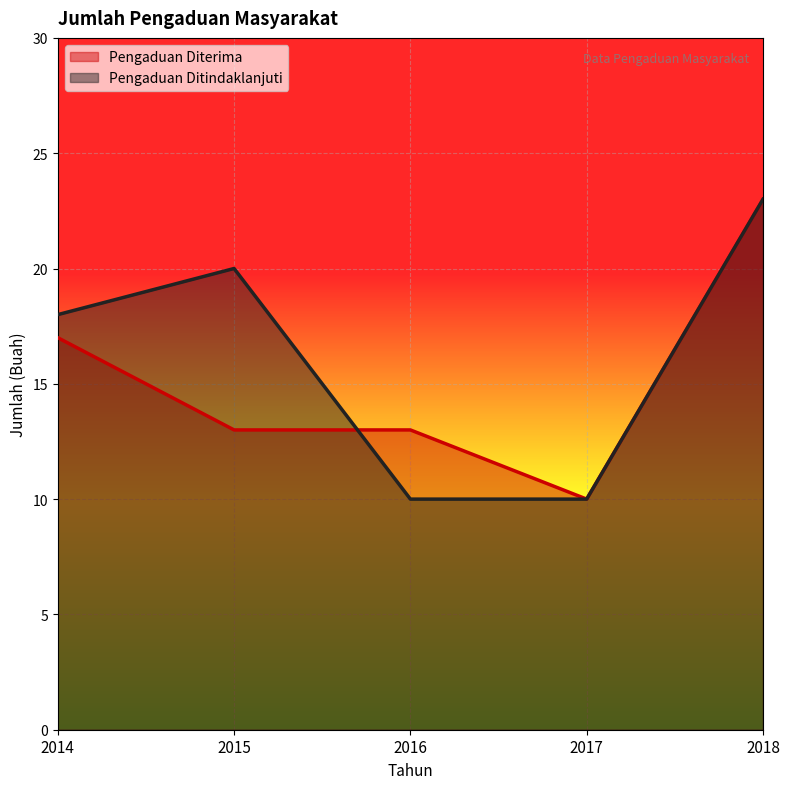

What is the total value across all series at 2017?

20